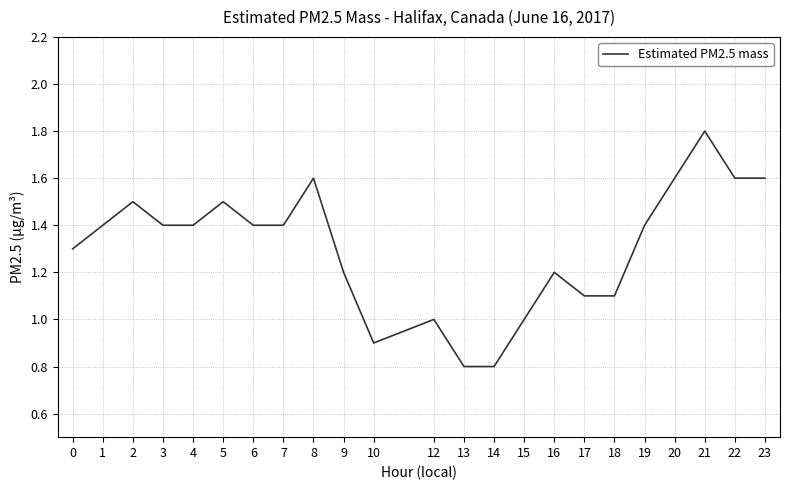

The value at 16 is 1.2. True or false?

True